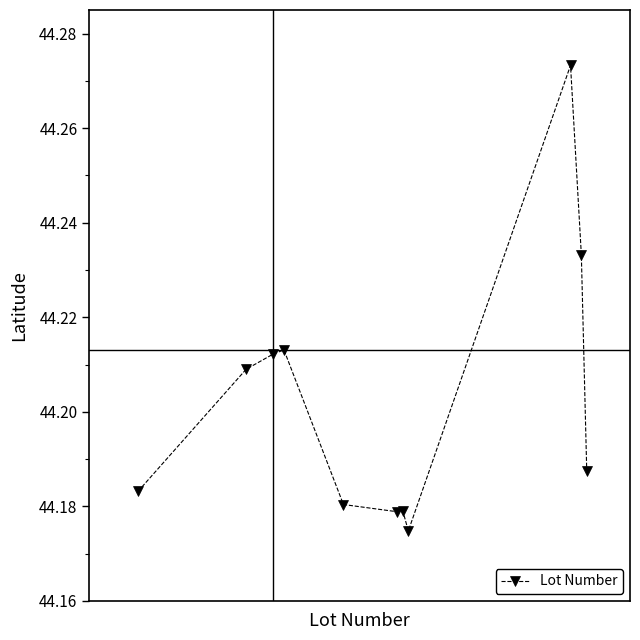

How many values are between 44 and 45?

11